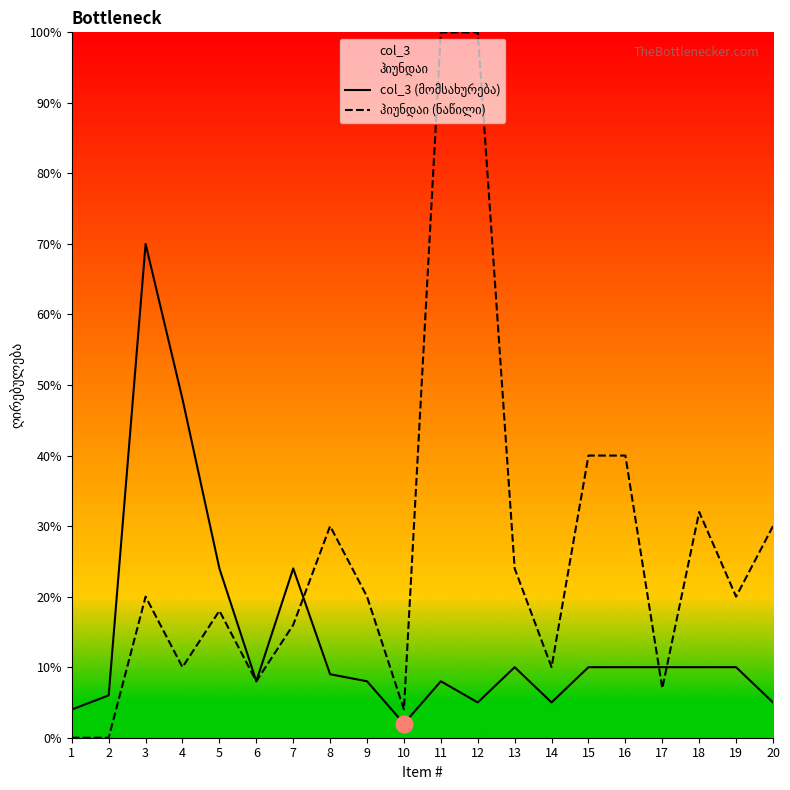

List the series in order of their overall mean, lowest first.

col_3 (მომსახურება), ჰიუნდაი (ნაწილი)